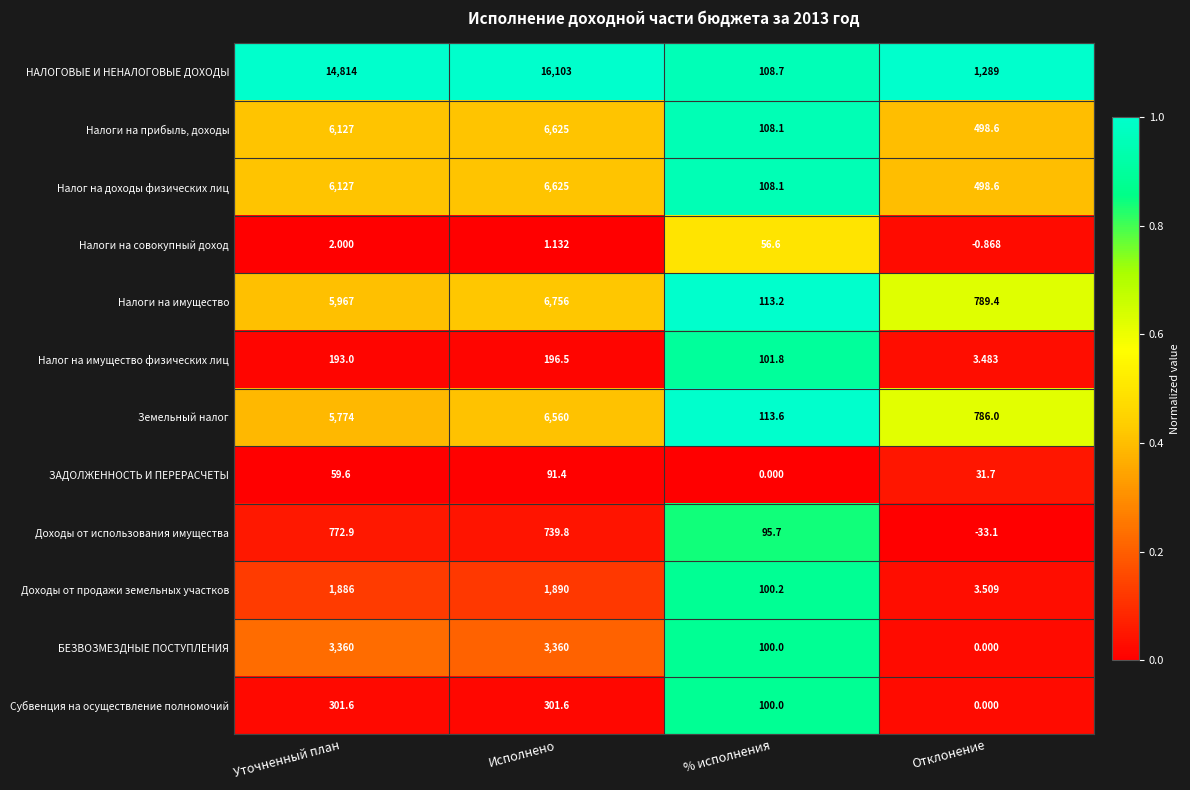

List the labels in order of Налоги на имущество value, largest first.

Исполнено, Уточненный план, Отклонение, % исполнения